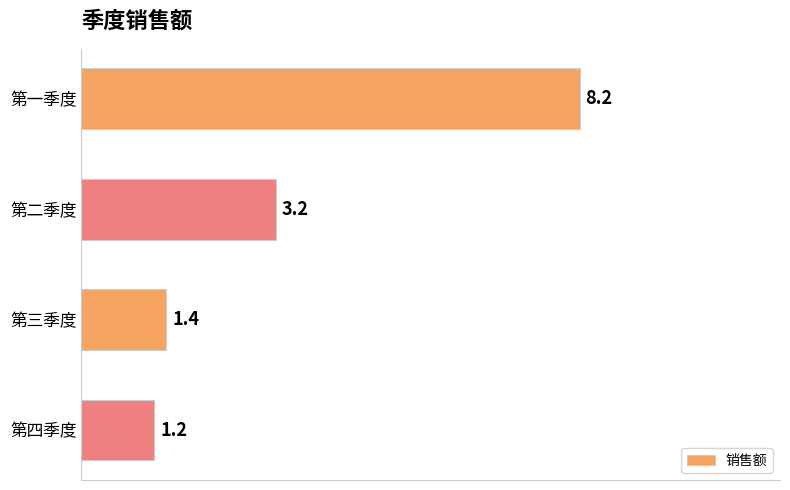

What is the sum of all values?

14.0